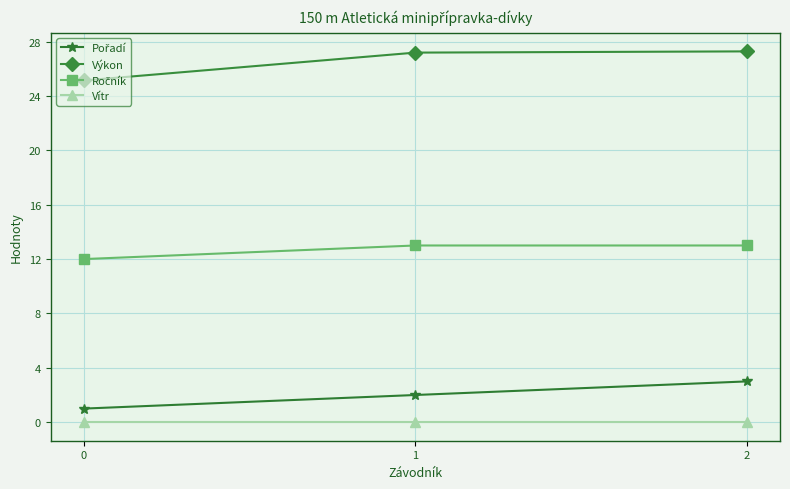

What is the maximum value for Výkon?

27.3